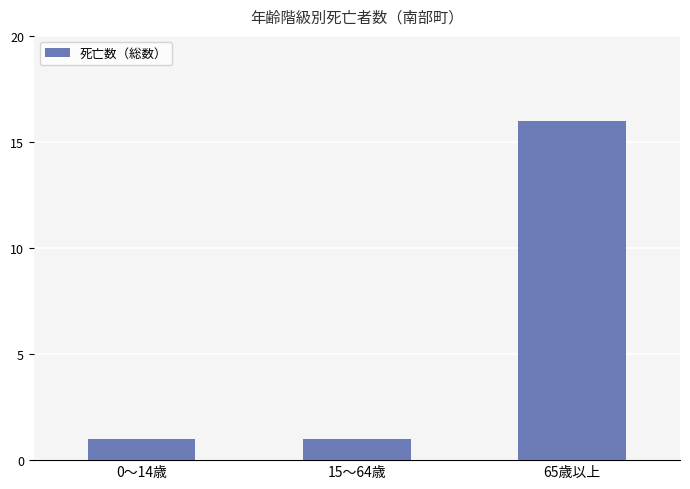

What is the label of the 3rd bar from the left?

65歳以上